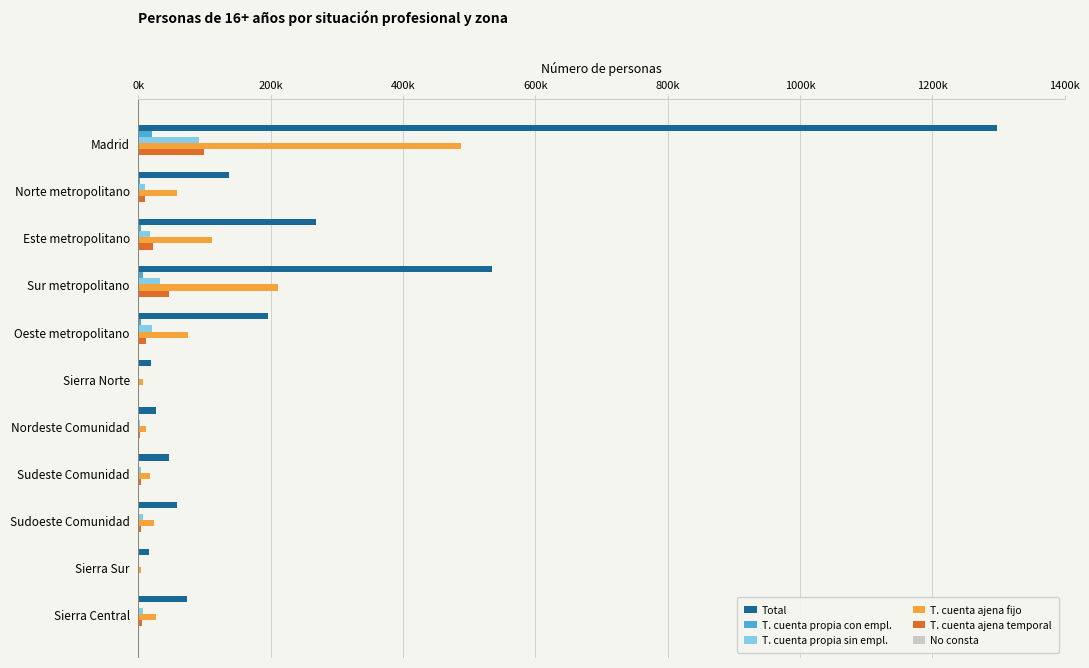

What is the average value of the T. cuenta ajena temporal series?

19181